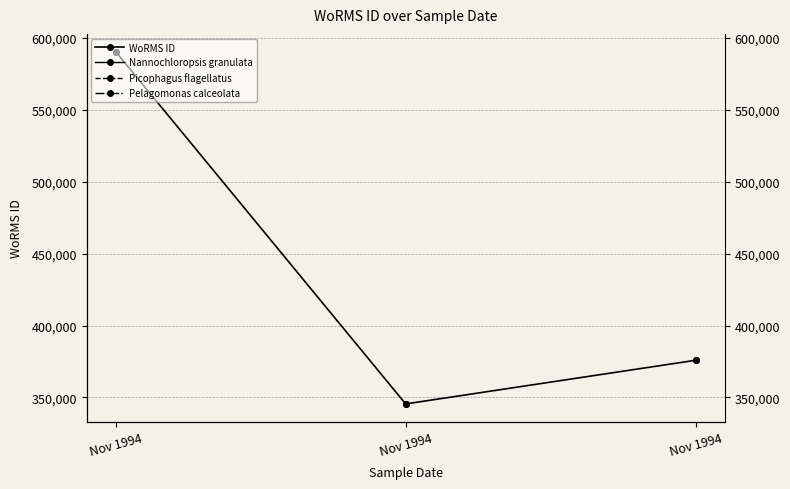

The value at Nov 1994 is 375856. True or false?

True